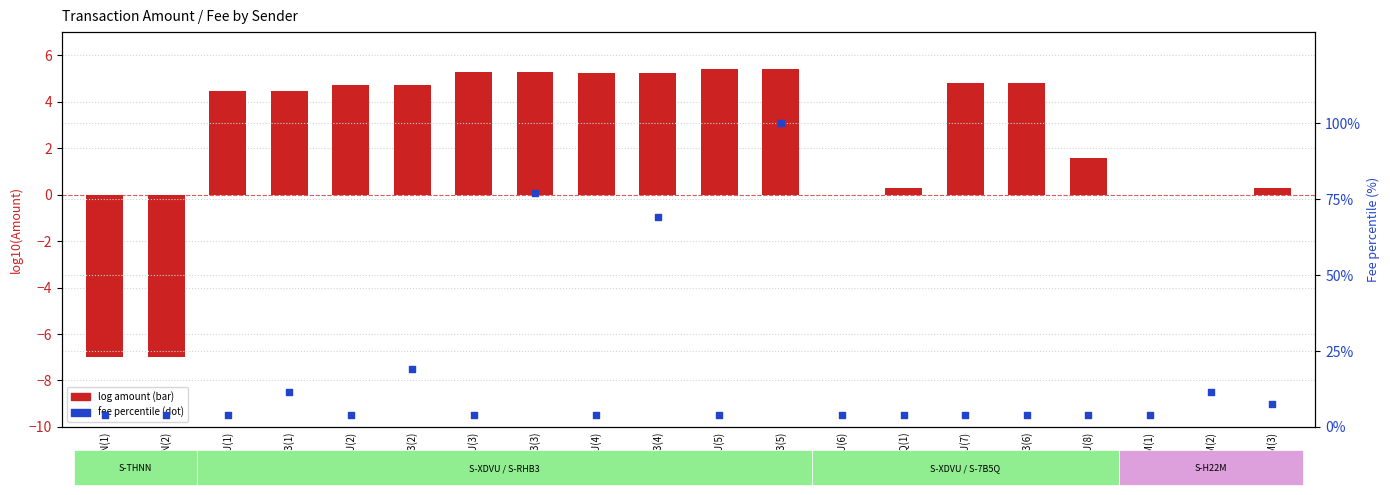

What is the total value across all series at S-XDVU(1)?

8.3